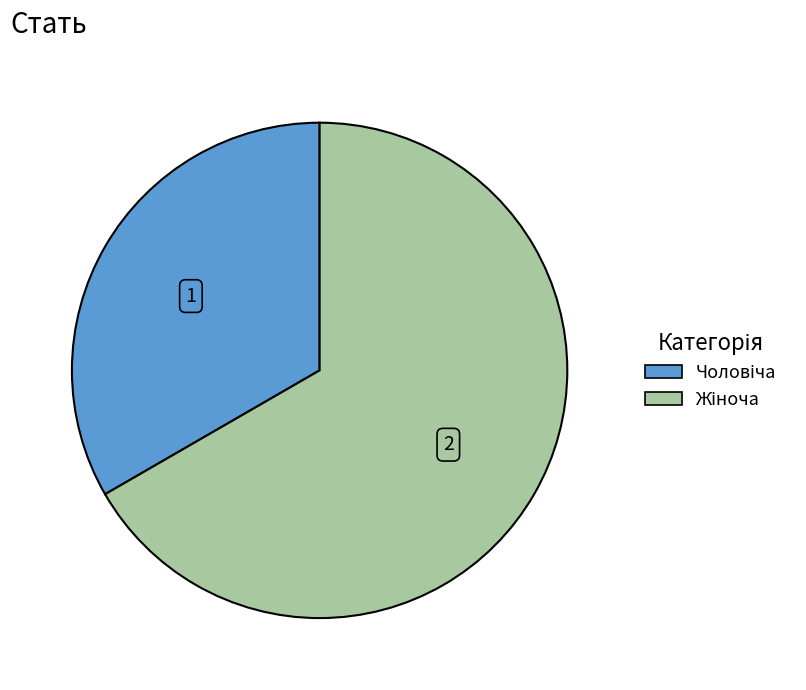

Is there any slice that represents more than half of the pie?

Yes